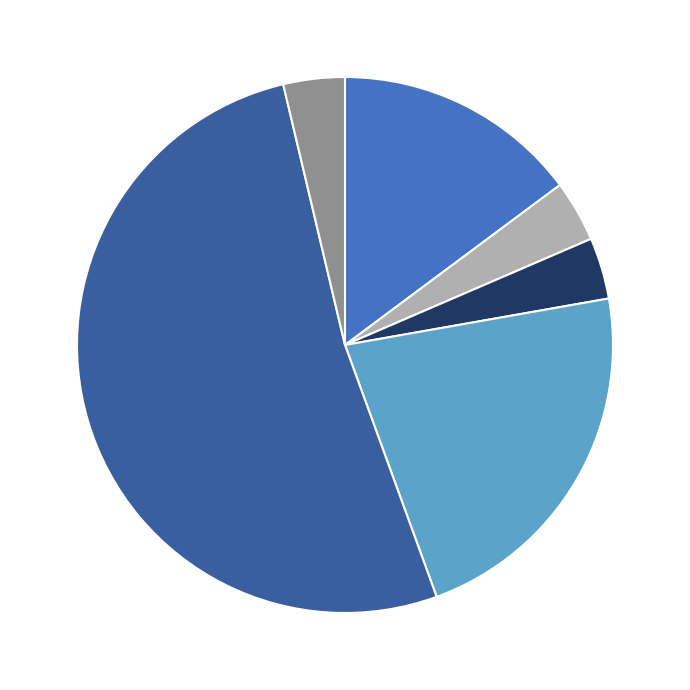

Count the number of slices in the pie.

6